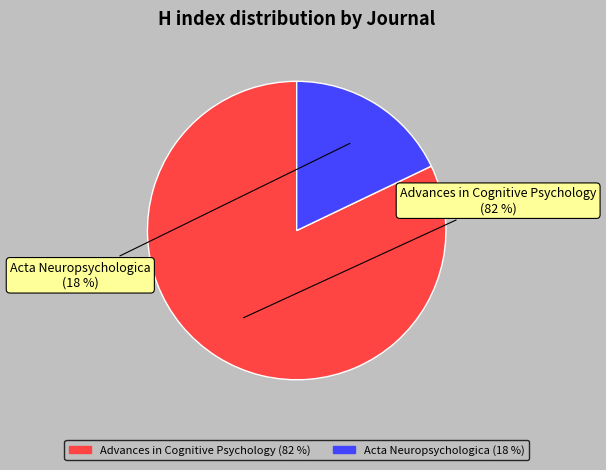

To the nearest percent, what percentage of the pie is Acta Neuropsychologica?

18%